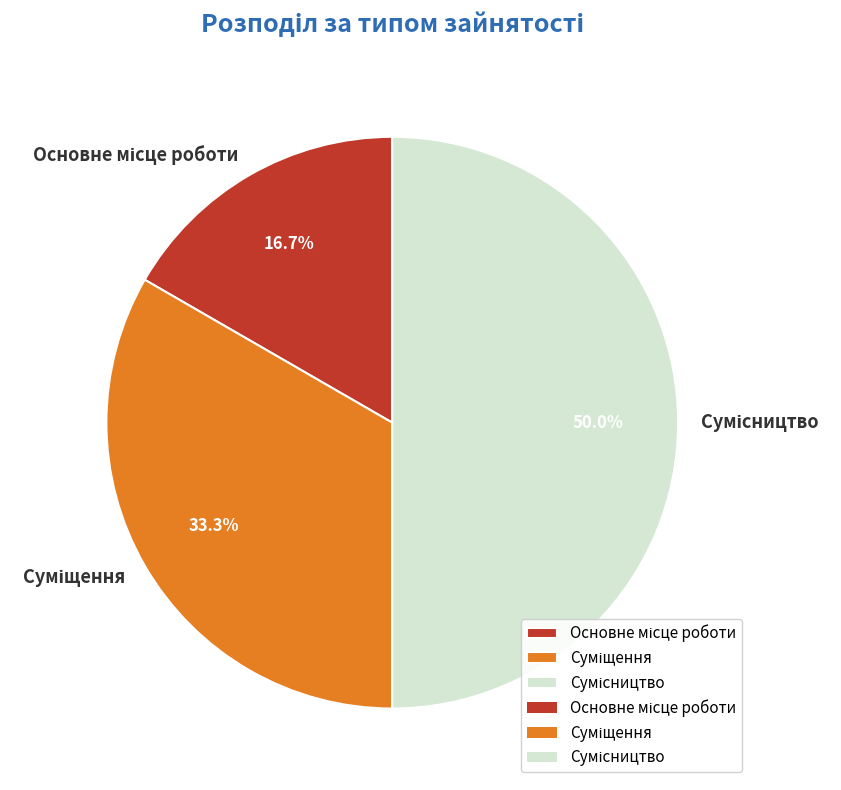

Is there any slice that represents more than half of the pie?

No